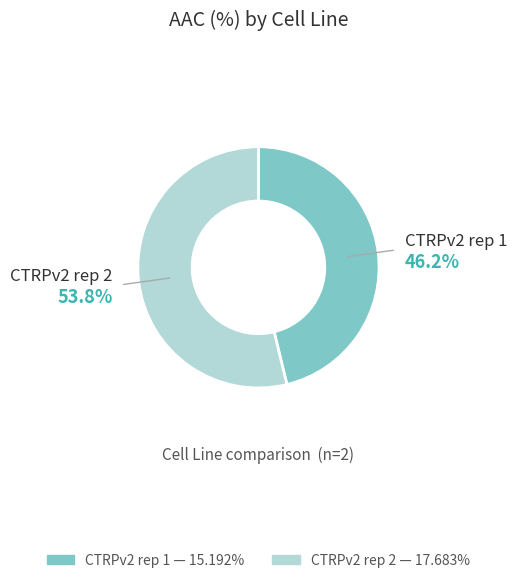

What is the ratio of the value at CTRPv2 rep 1 to the value at CTRPv2 rep 2?

0.9